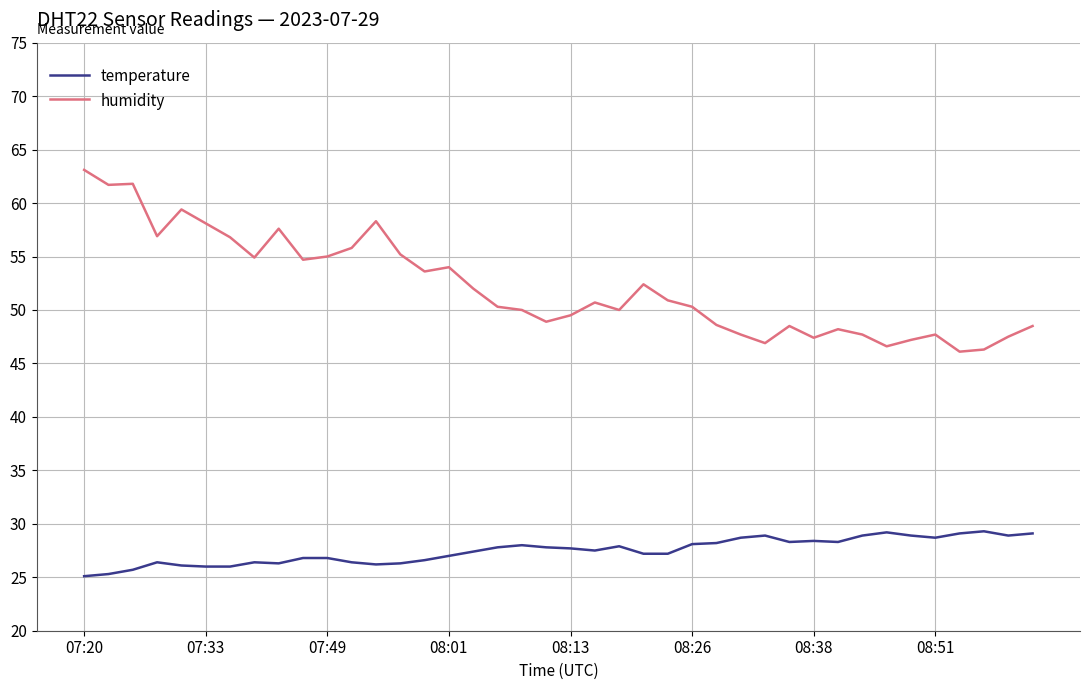

Rank the series by their average value, from lowest to highest.

temperature, humidity